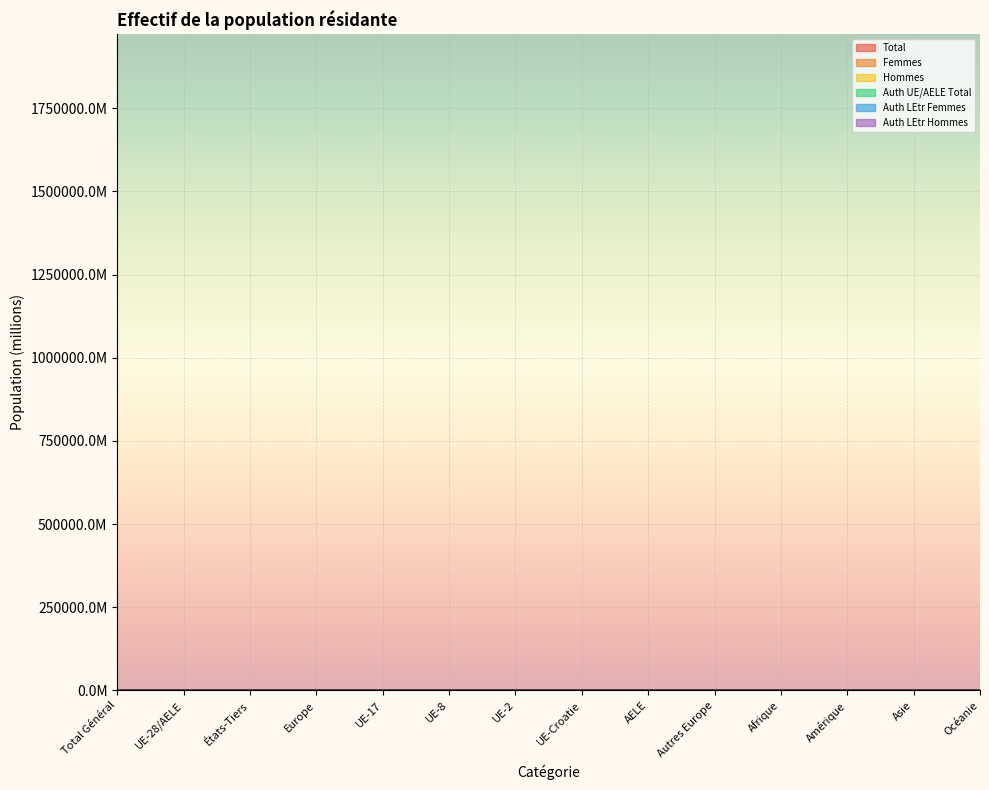

Which label corresponds to the largest value in the chart?

Total Général